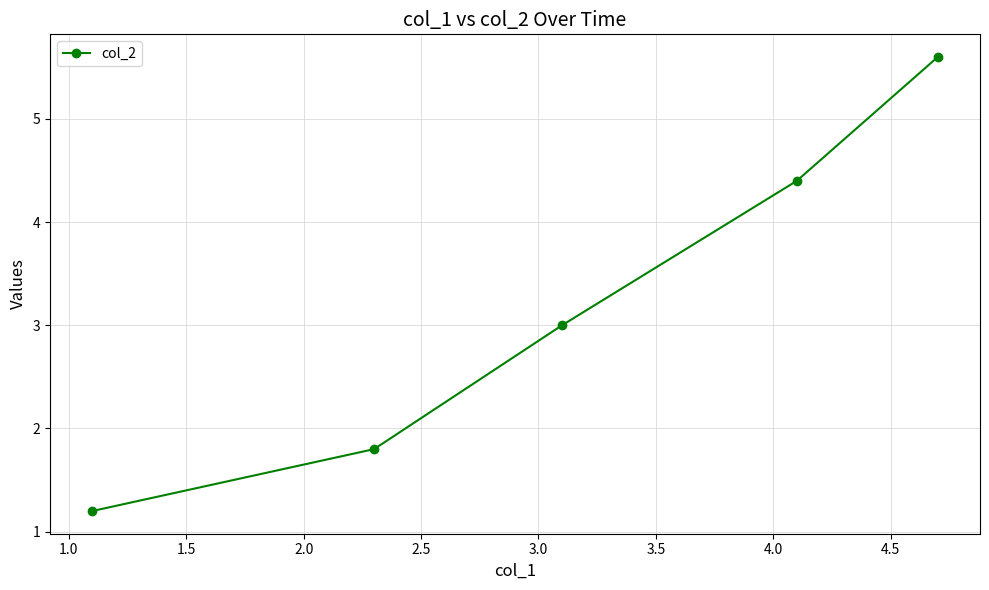

What is the value of the 1st point from the left?

1.2